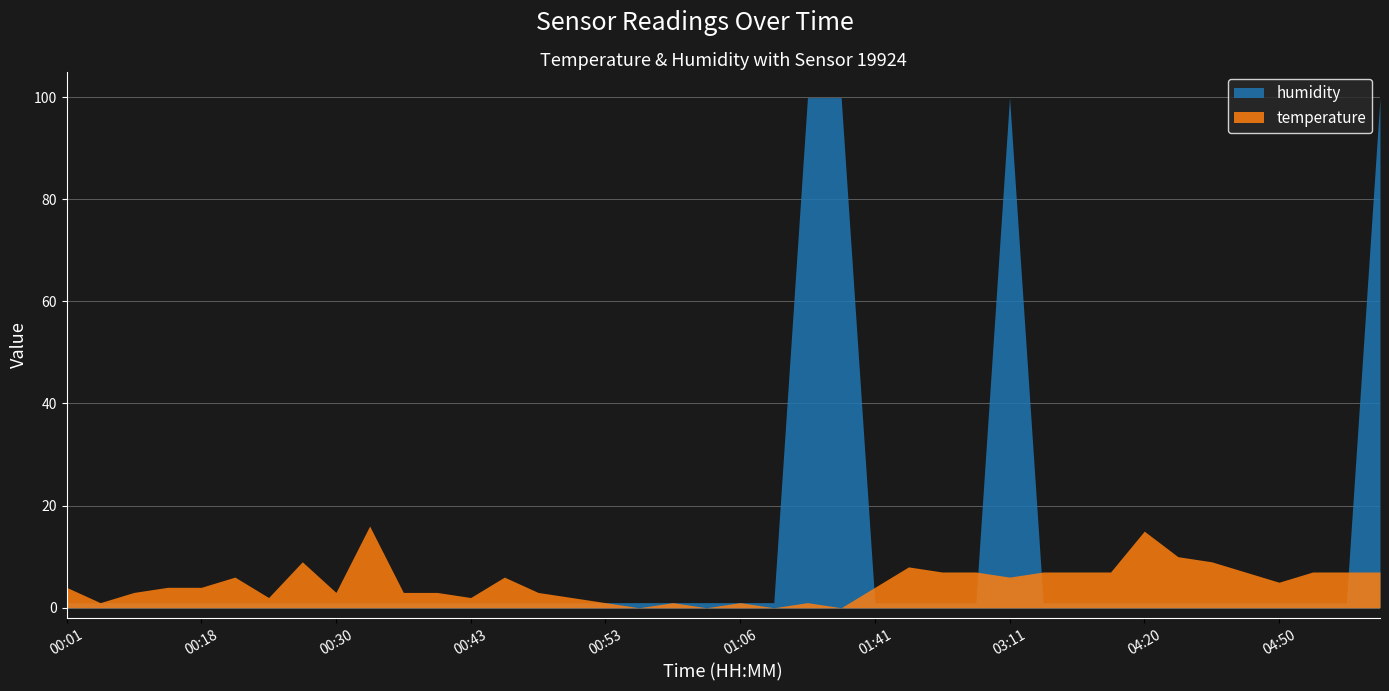

What is the difference between the second highest and minimum values in the temperature series?

15.0